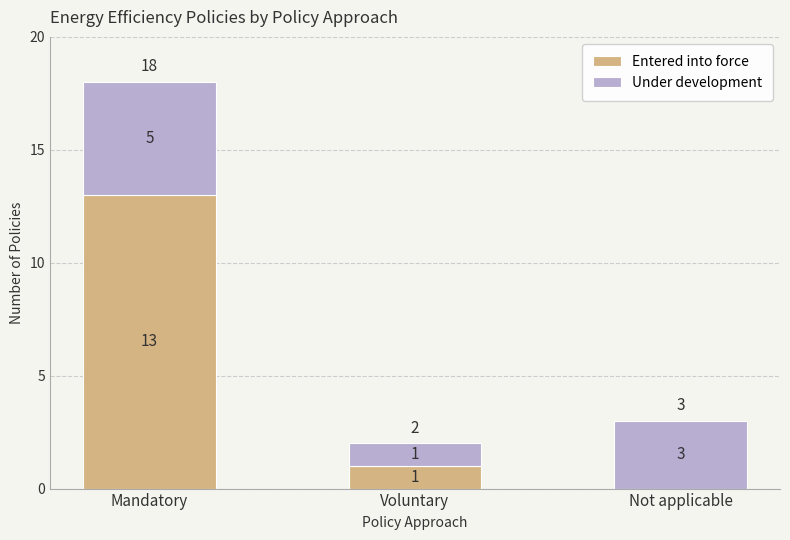

Reading right to left, what are the values for Entered into force?

Not applicable=0	Voluntary=1	Mandatory=13